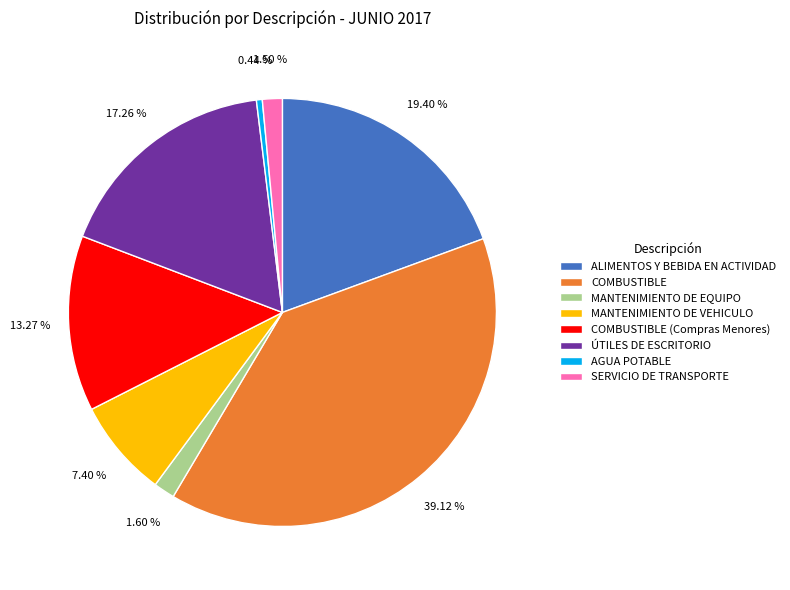

Combined, what portion of the pie is SERVICIO DE TRANSPORTE and MANTENIMIENTO DE VEHICULO?

8.9%